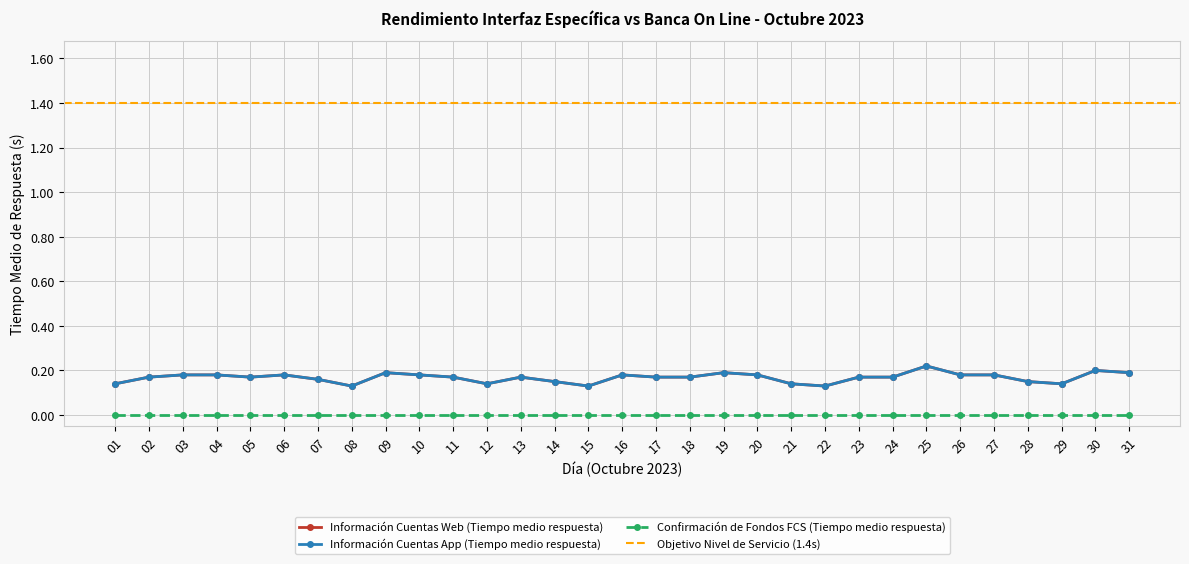

What is the total value across all series at 15?

0.3